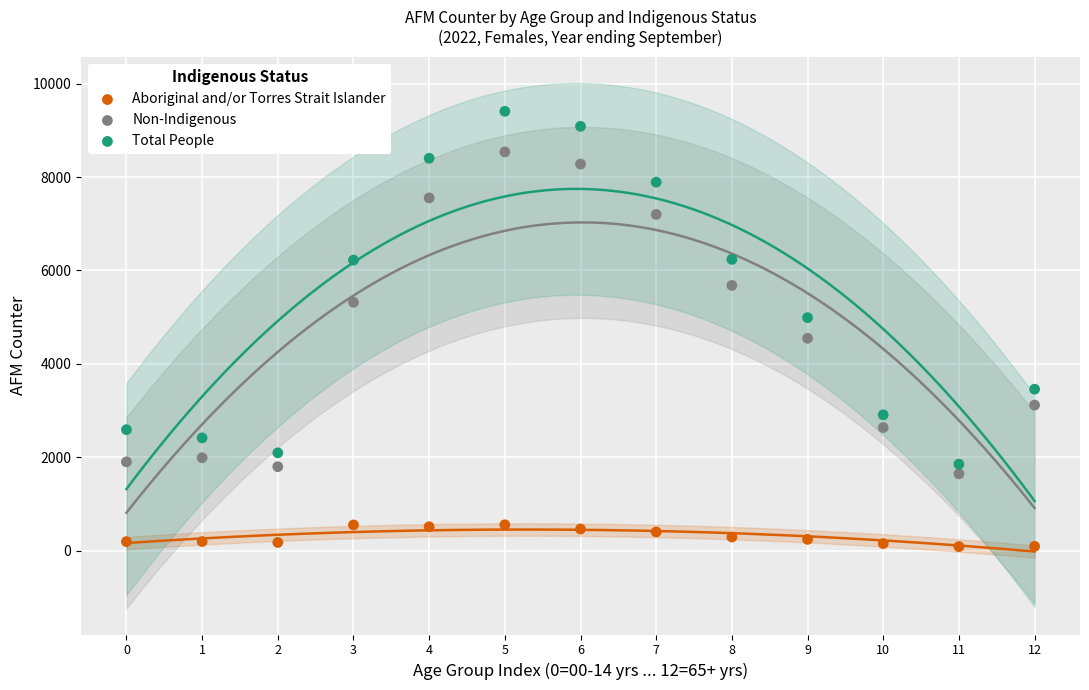

Across all data points, what is the range of Y values (max minus min)?

9325